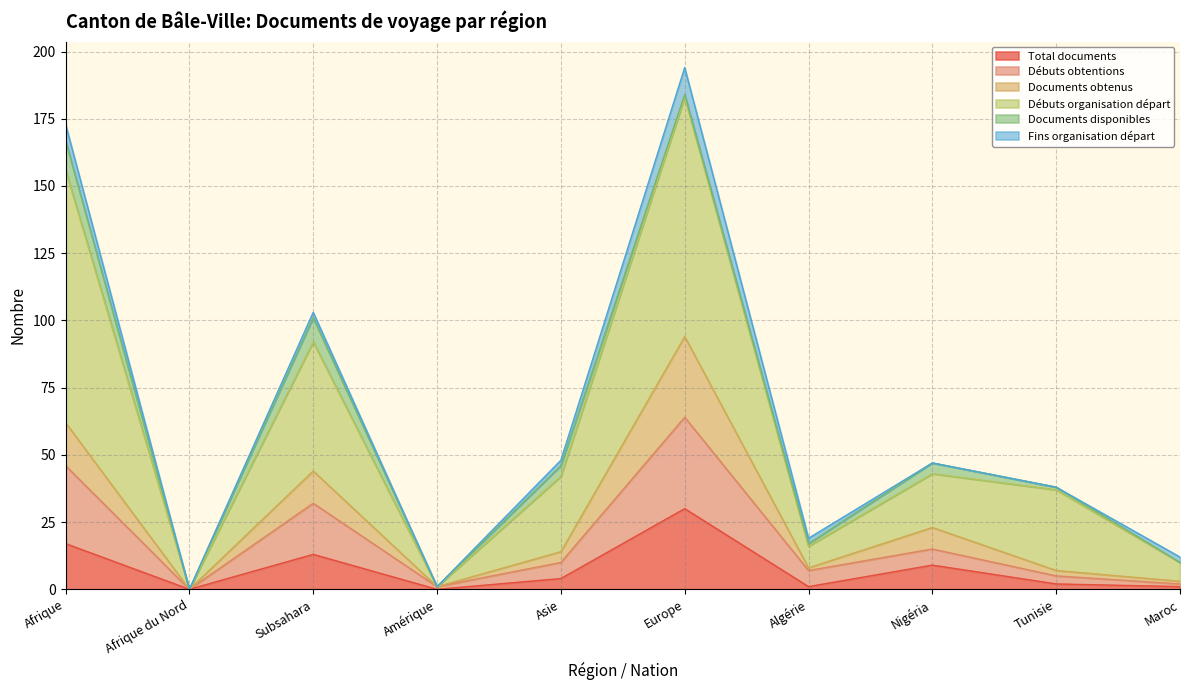

What is the label of the 10th point from the left?

Maroc